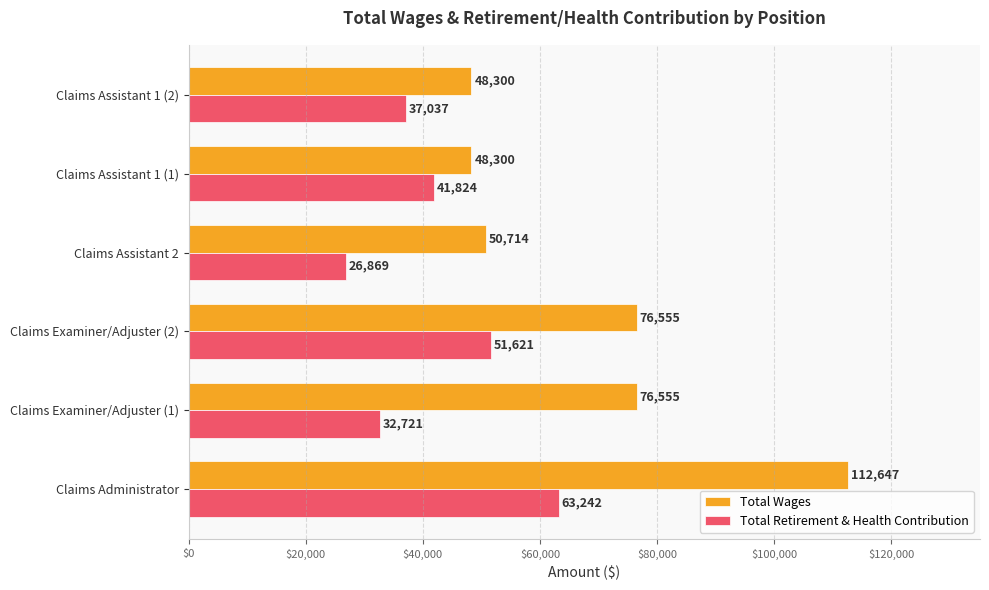

Which series has the largest range (max minus min)?

Total Wages